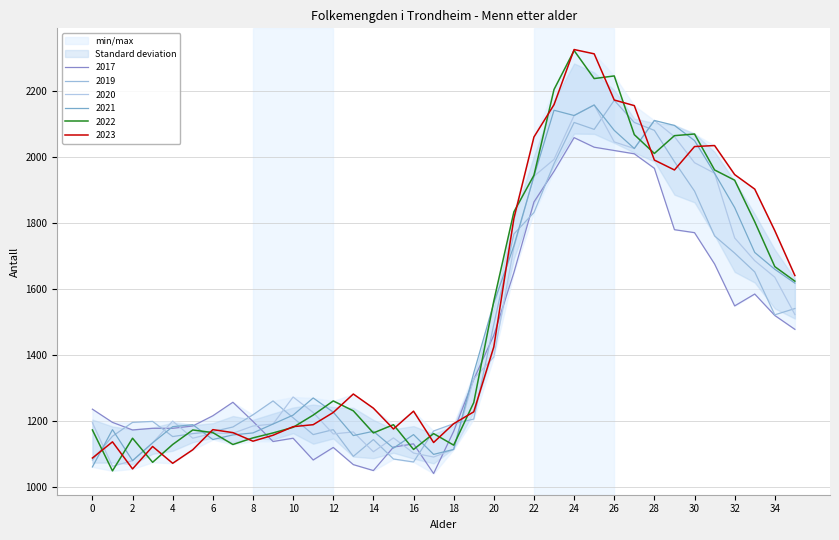

Where is the first local minimum for 2022?

1